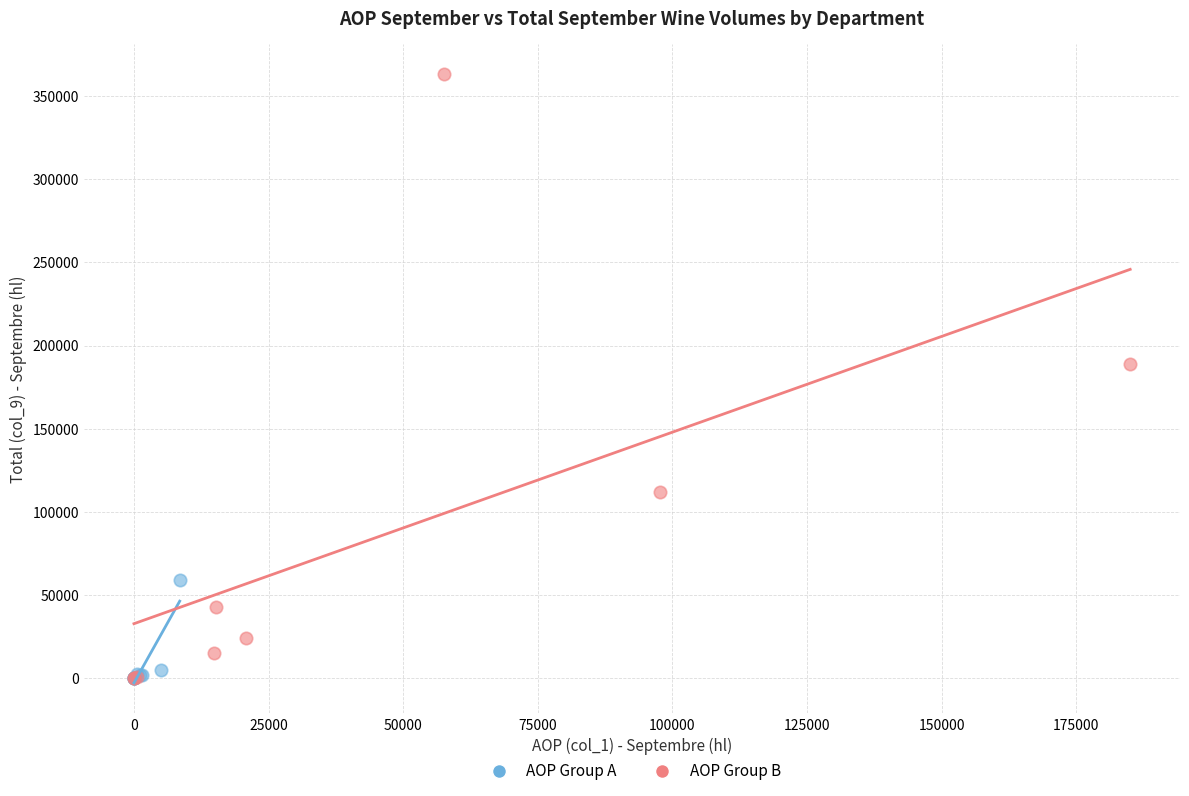

Which series has the widest spread of Y values?

AOP Group B